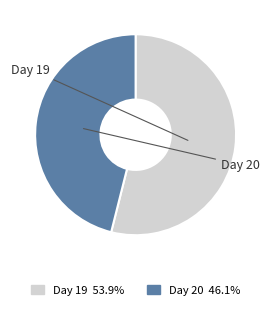

How many segments does this pie chart have?

2